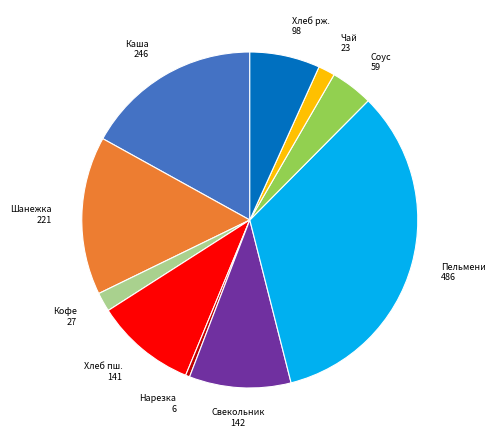

Does any single category account for the majority?

No